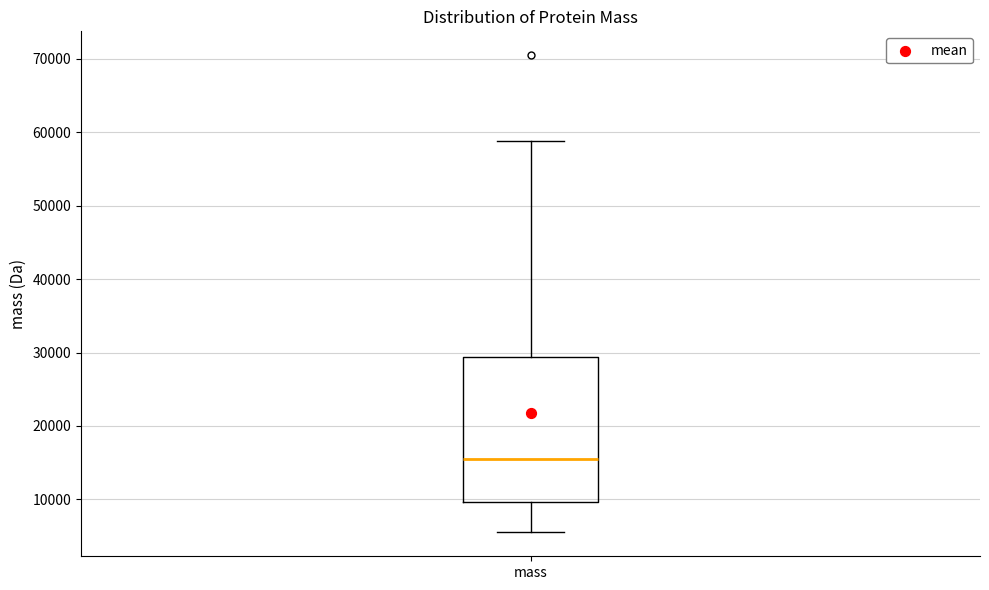

Transcribe this box plot: give where the median line is, the range the box spans, and where the two whiskers end, as read against the y-axis. The values are not printed on the chart, so give them approximately, as read against the axis.

median 15000, box 10000 to 29000, whiskers 5000 to 59000